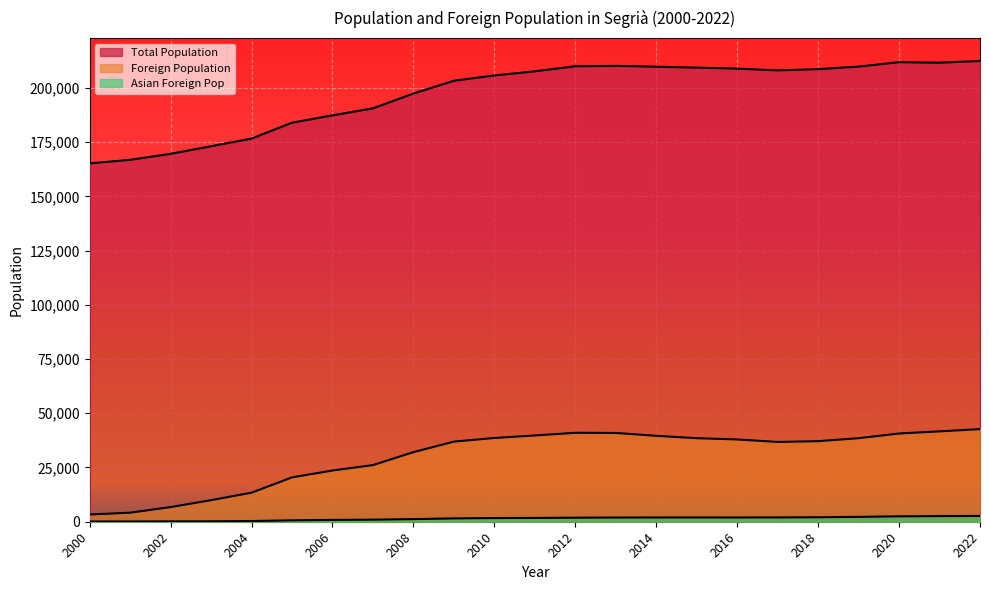

Rank the series at 2014 from highest to lowest value.

Total Population, Foreign Population, Asian Foreign Pop